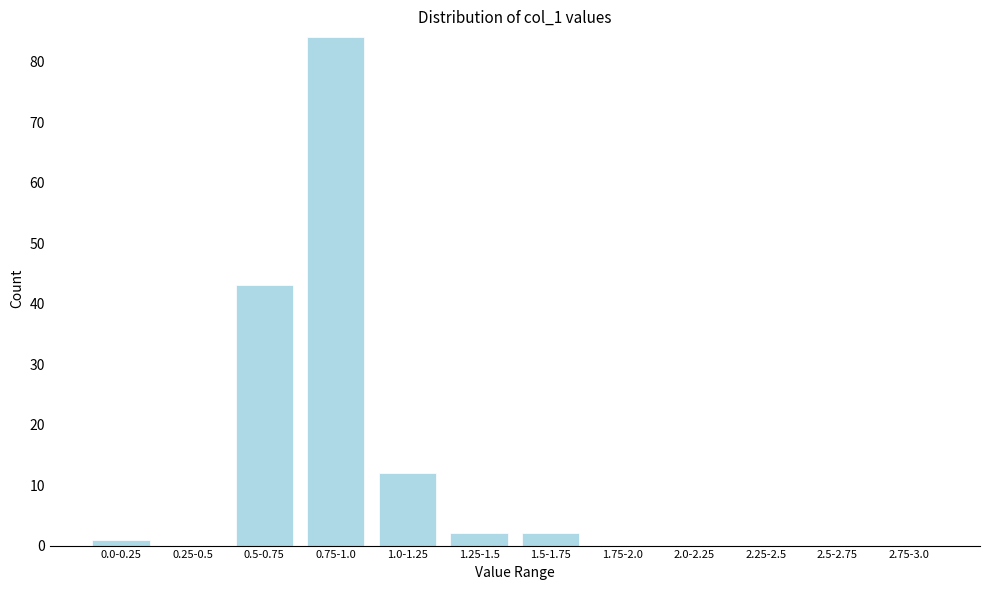

Reading right to left, transcribe all the data shown in this chart.

2.75-3.0=0	2.5-2.75=0	2.25-2.5=0	2.0-2.25=0	1.75-2.0=0	1.5-1.75=2	1.25-1.5=2	1.0-1.25=12	0.75-1.0=84	0.5-0.75=43	0.25-0.5=0	0.0-0.25=1